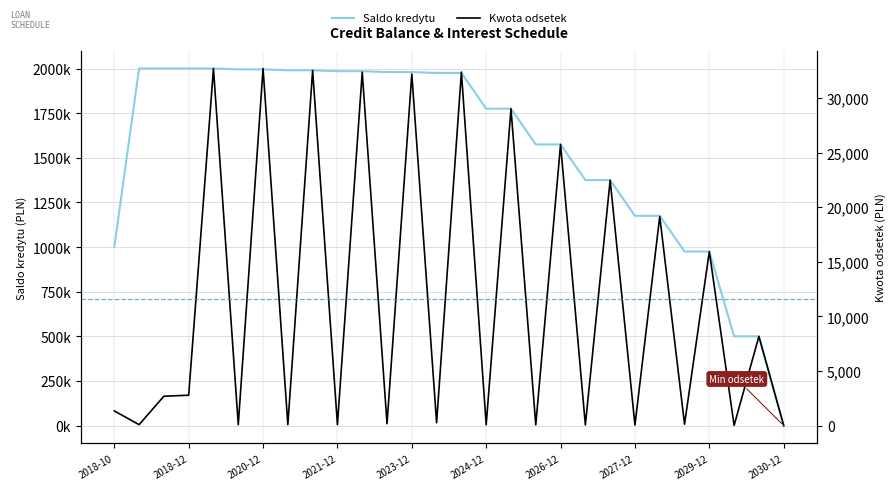

Rank the series by their average value, from lowest to highest.

Kwota odsetek, Saldo kredytu